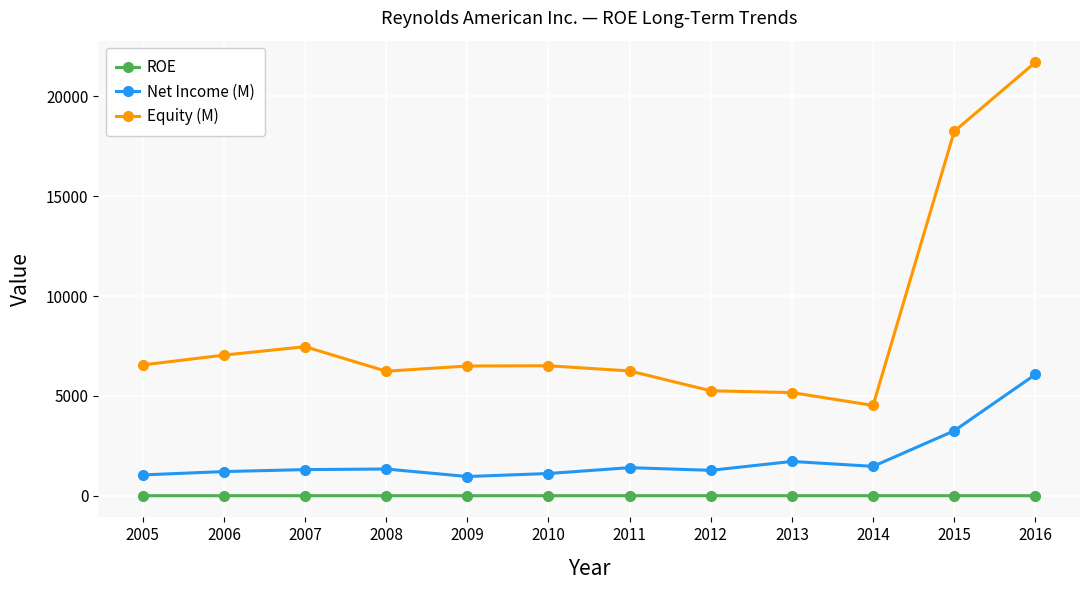

At how many categories does at least one series exceed 1410?

12